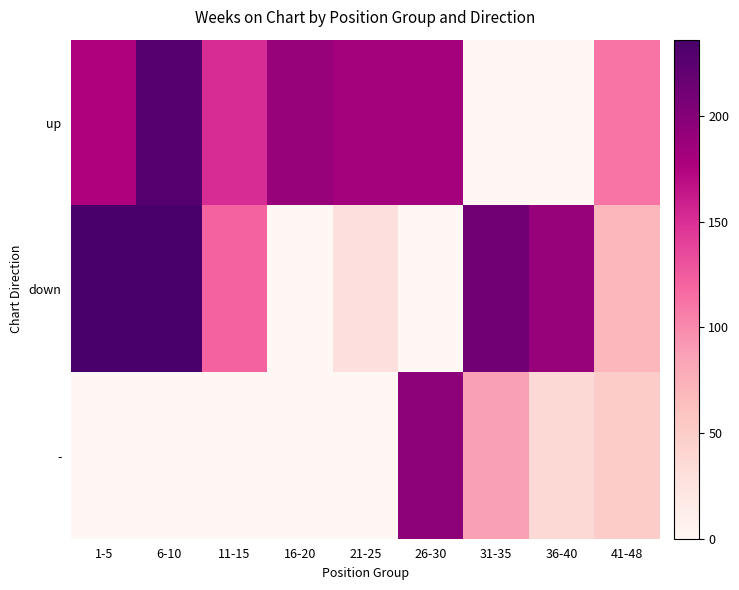

What is the spread (max minus min) of values at 36-40?

189.0